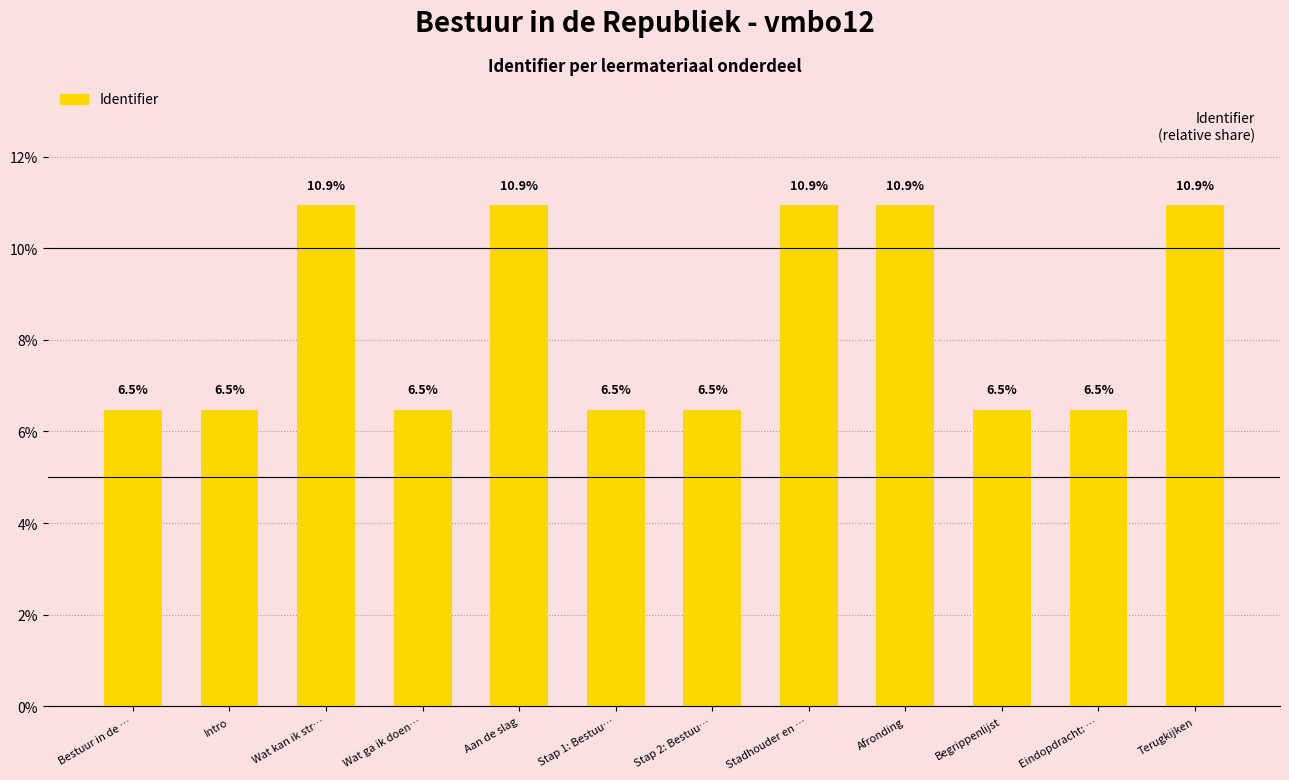

Reading left to right, extract all data points from this chart.

Bestuur in de …=6.5	Intro=6.5	Wat kan ik str…=10.9	Wat ga ik doen…=6.5	Aan de slag=10.9	Stap 1: Bestuu…=6.5	Stap 2: Bestuu…=6.5	Stadhouder en …=10.9	Afronding=10.9	Begrippenlijst=6.5	Eindopdracht: …=6.5	Terugkijken=10.9